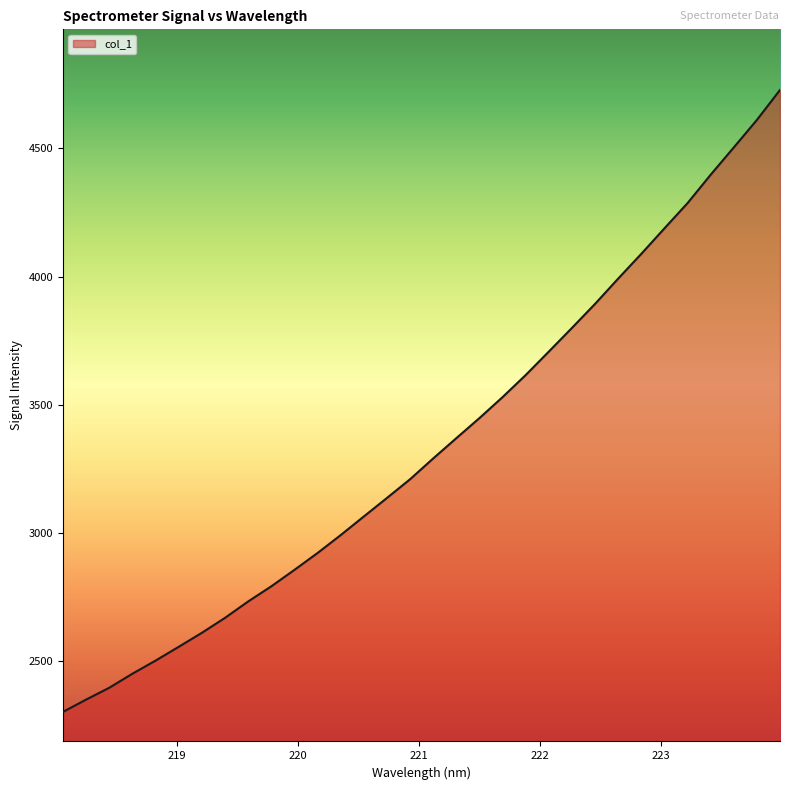

What is the minimum value shown in the chart?

2302.2